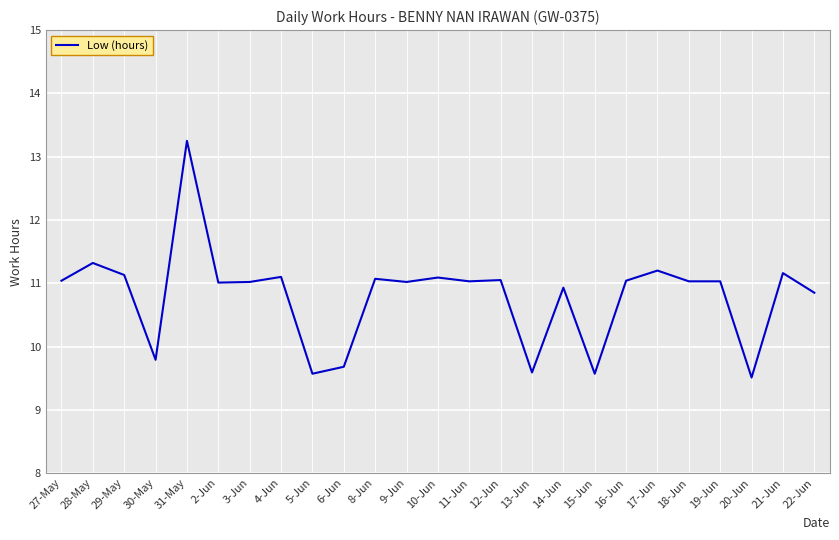

What is the minimum value shown in the chart?

9.5